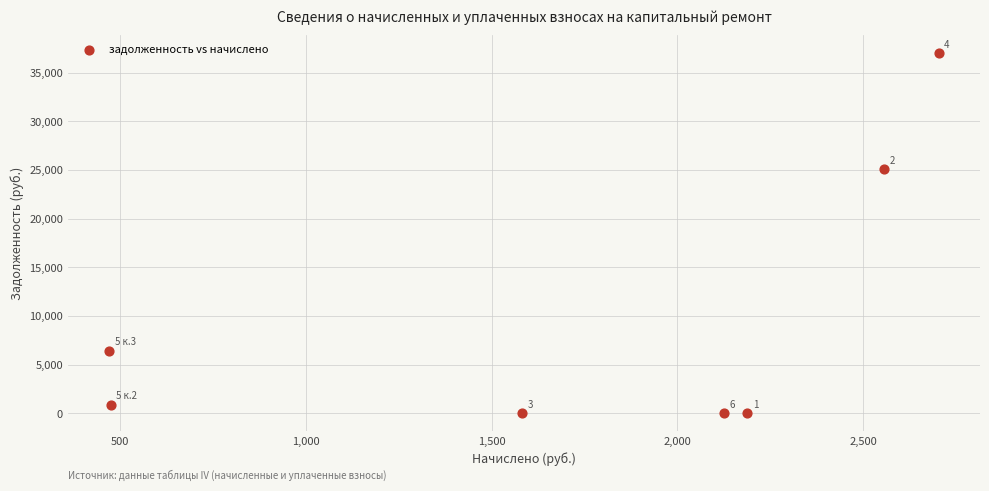

What Y value in the scatter plot is closest to 18504?

25086.1